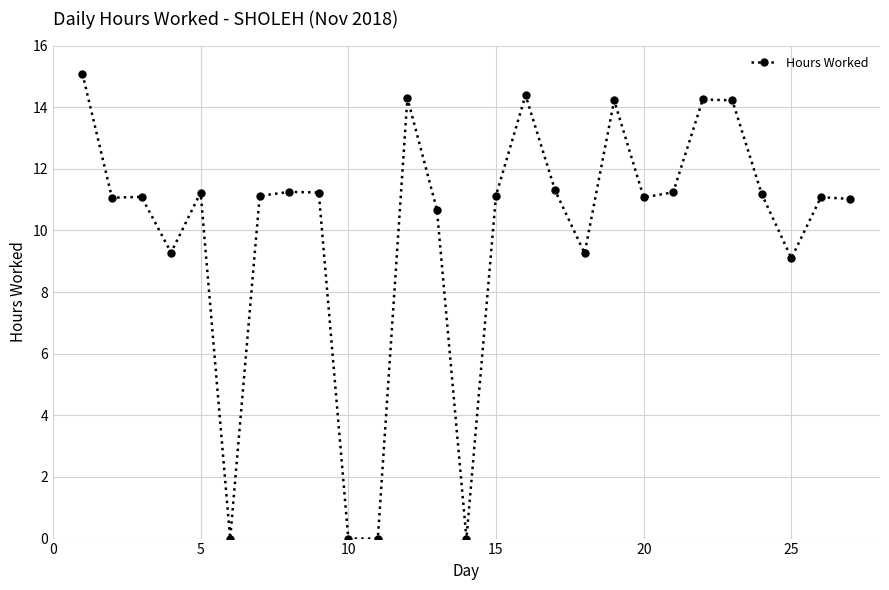

True or false: there are more than 0 points higher than both neighbors.

True